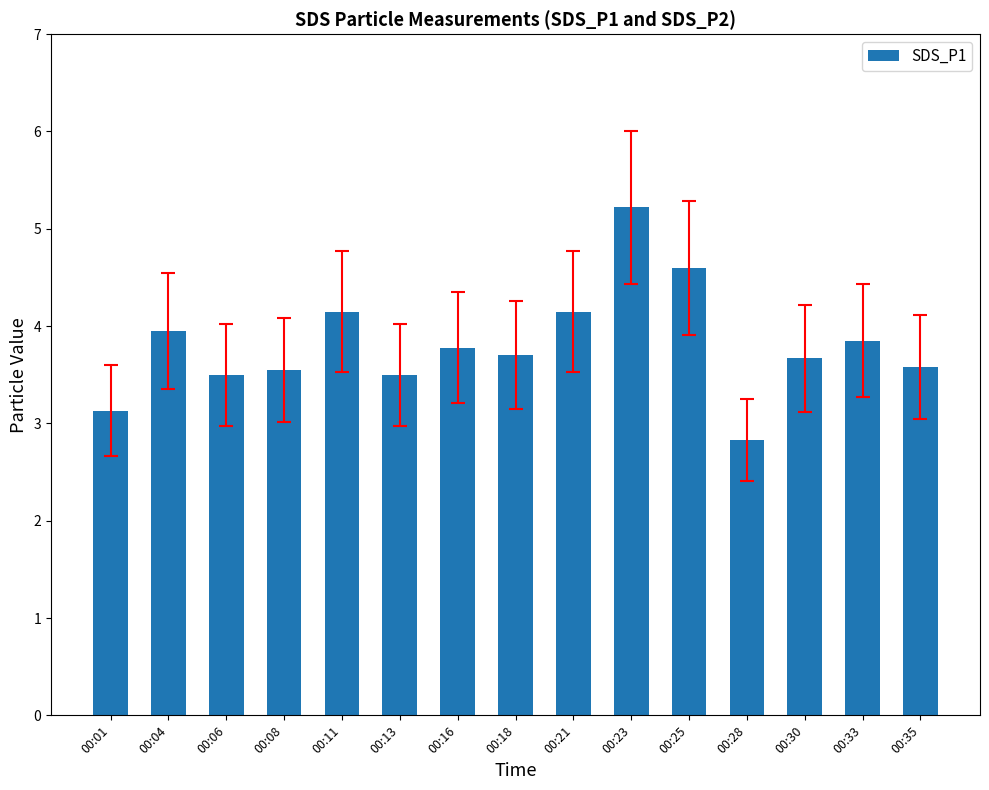

Between 00:13 and 00:33, which is larger?

00:33